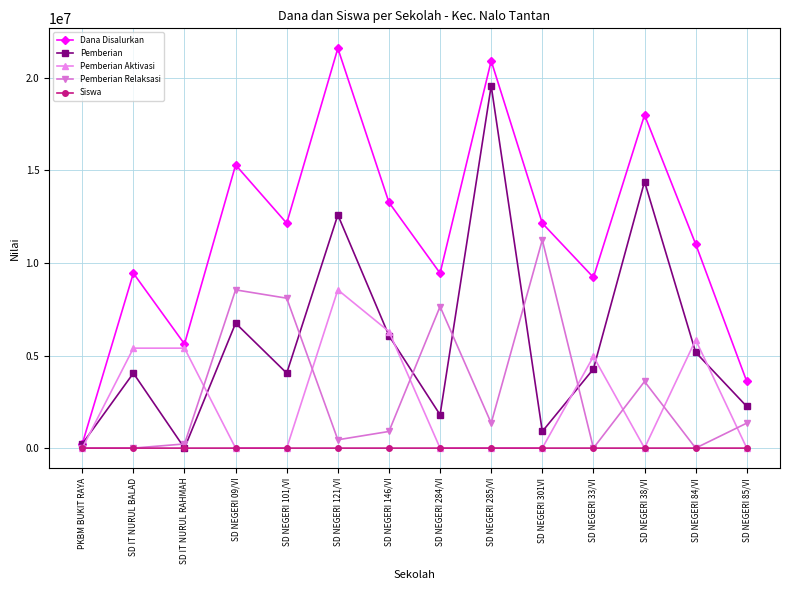

At which category is the sum across all series the highest?

SD NEGERI 121/VI